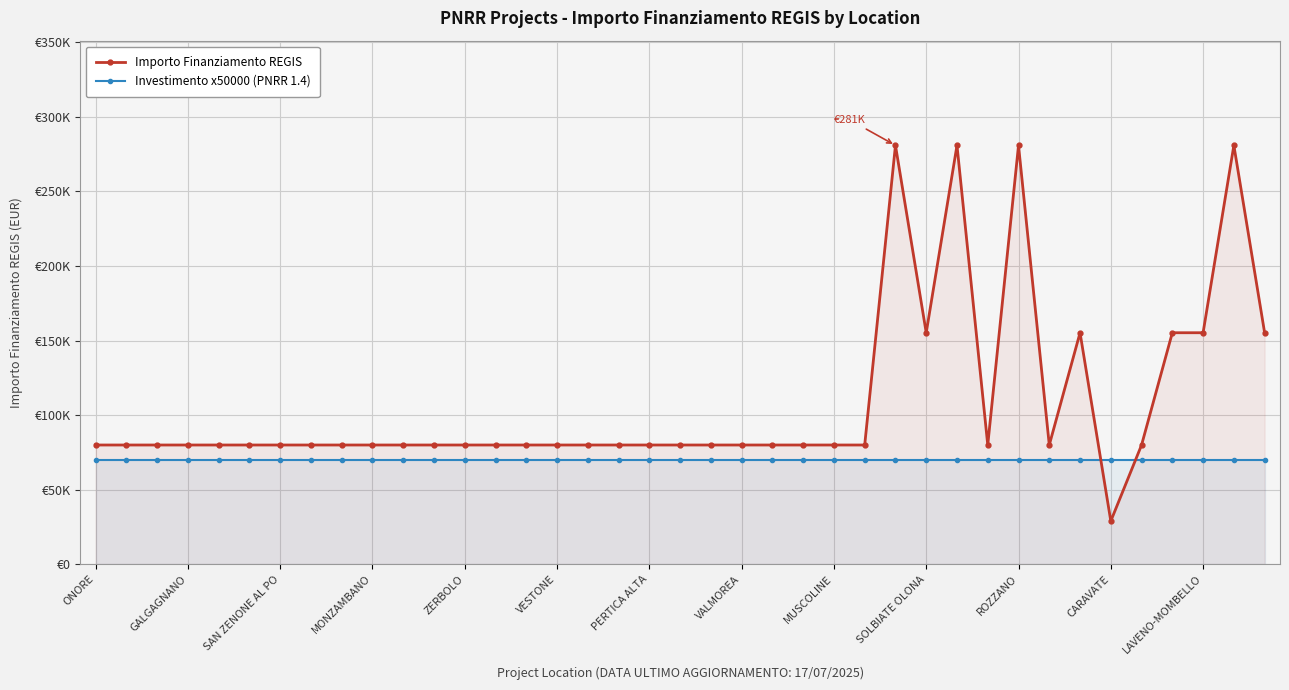

What is the value of the Investimento x50000 (PNRR 1.4) point at the 5th from the left?

70000